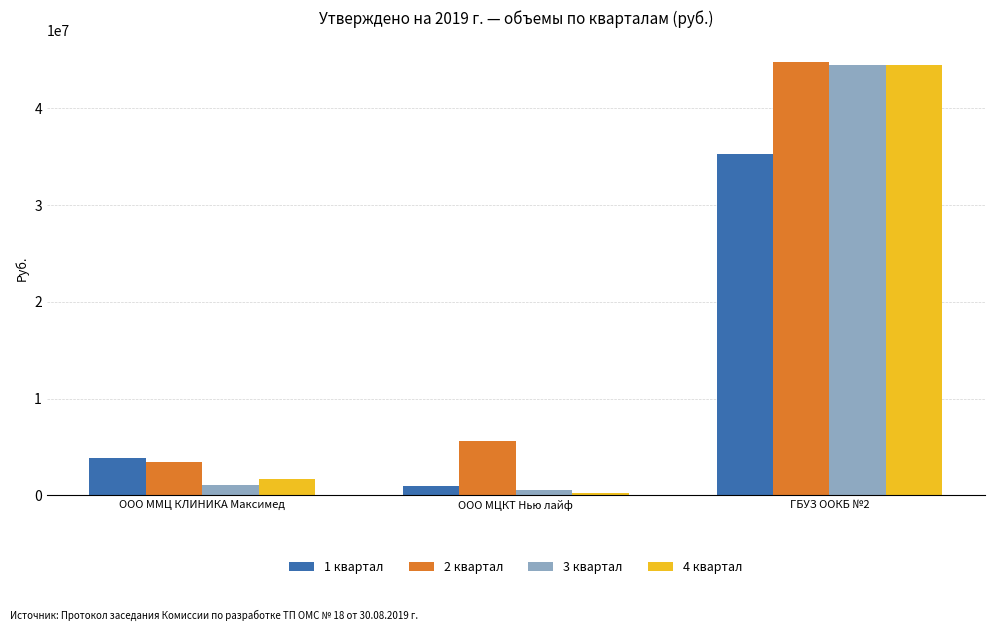

What is the difference between the highest and lowest values at ООО МЦКТ Нью лайф?

5452149